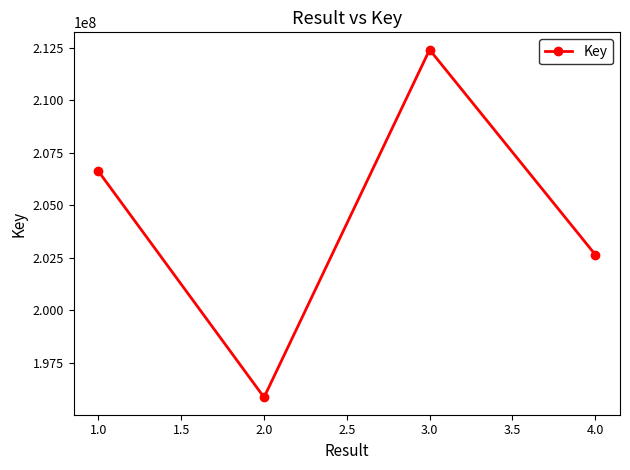

Count the number of data series in this chart.

1